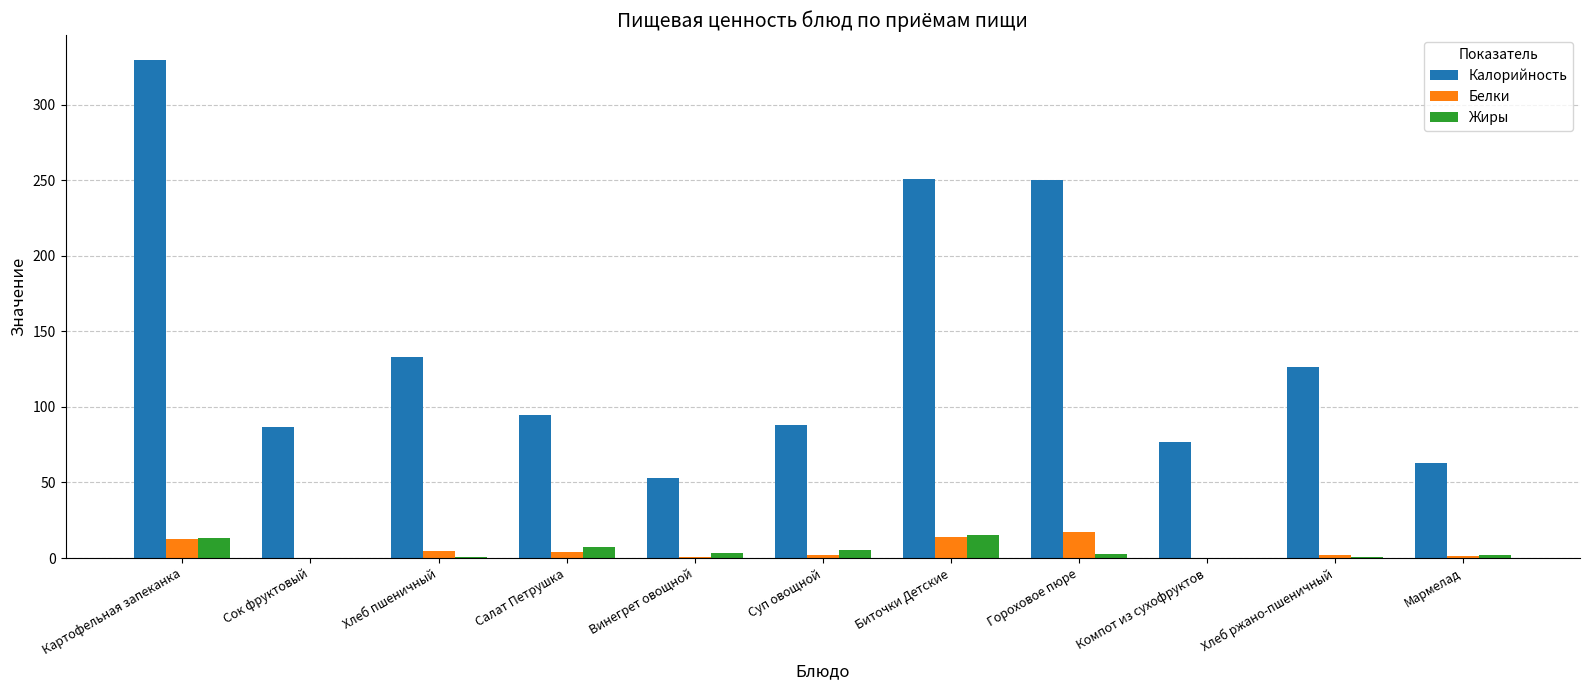

What is the sum of all Калорийность values?

1552.6